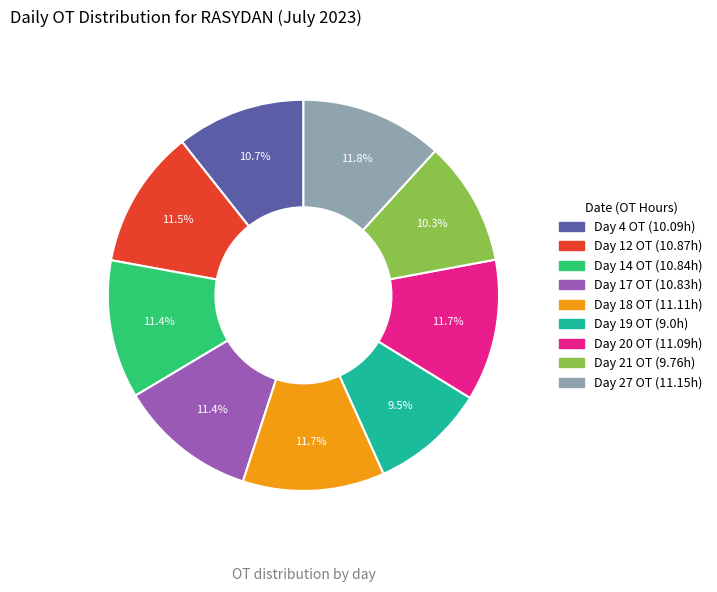

Is Day 18 OT the majority of the pie?

No